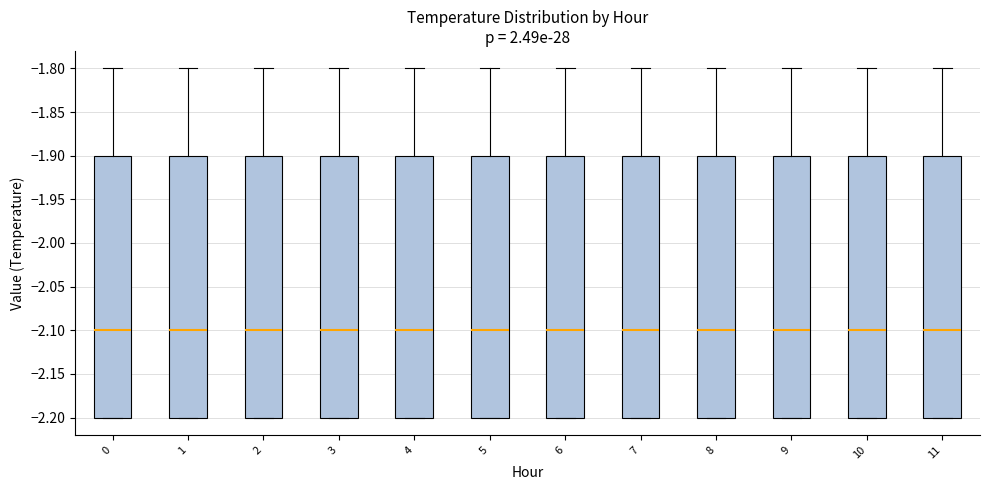

Where is the upper edge of the box at x = 6 on the y-axis? The values are not printed on the chart, so give them approximately, as read against the axis.

-1.9